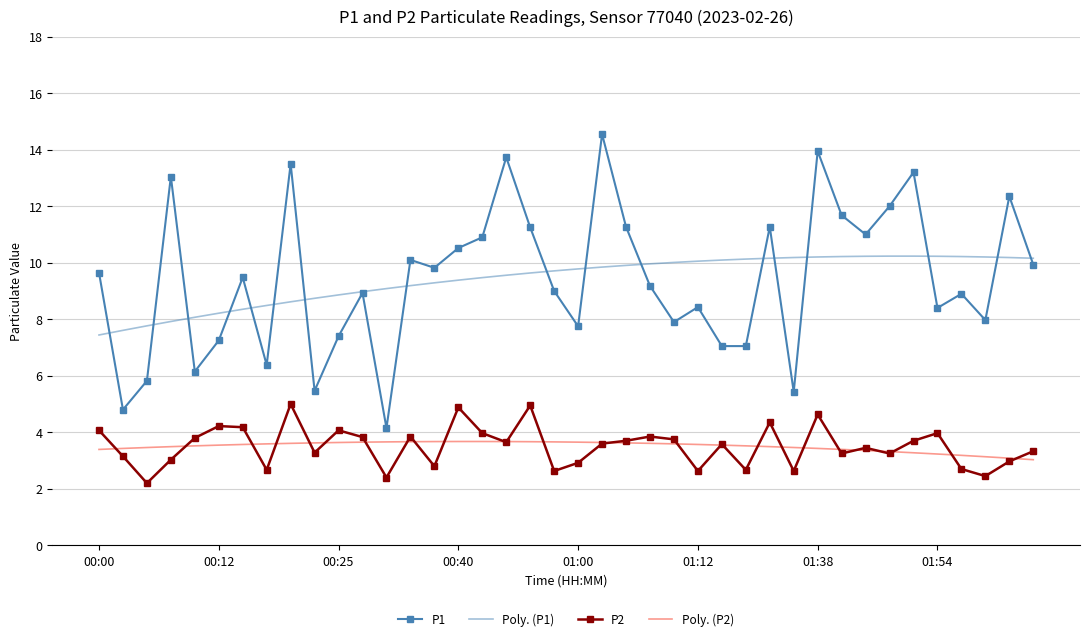

True or false: Poly. (P2) and Poly. (P1) cross at least once.

False